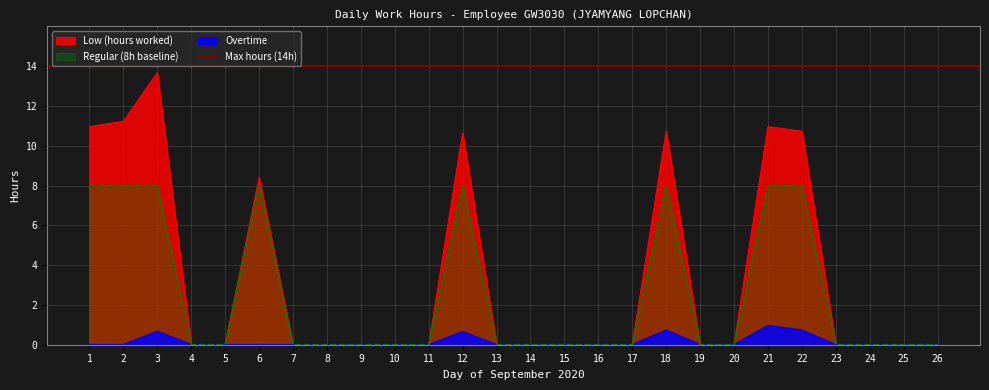

What is the difference between the second highest and minimum values in the Low (hours worked) series?

11.2